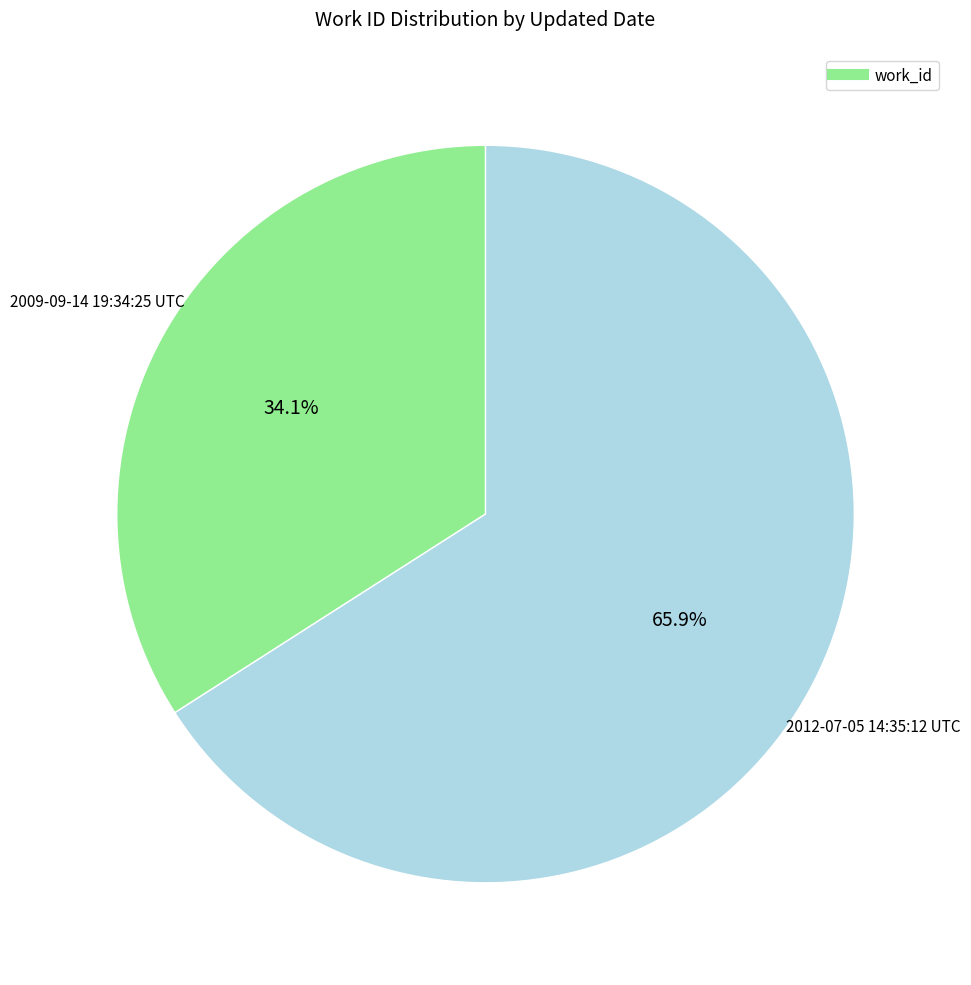

Is there a majority slice in this chart?

Yes